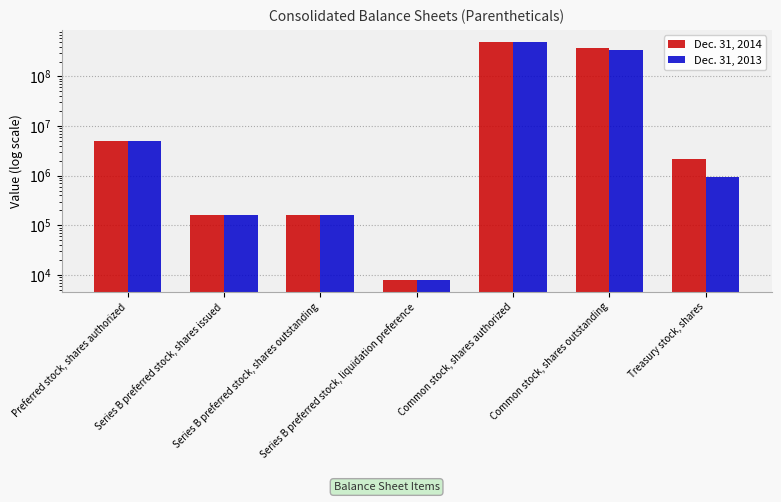

How many groups of bars are there?

7